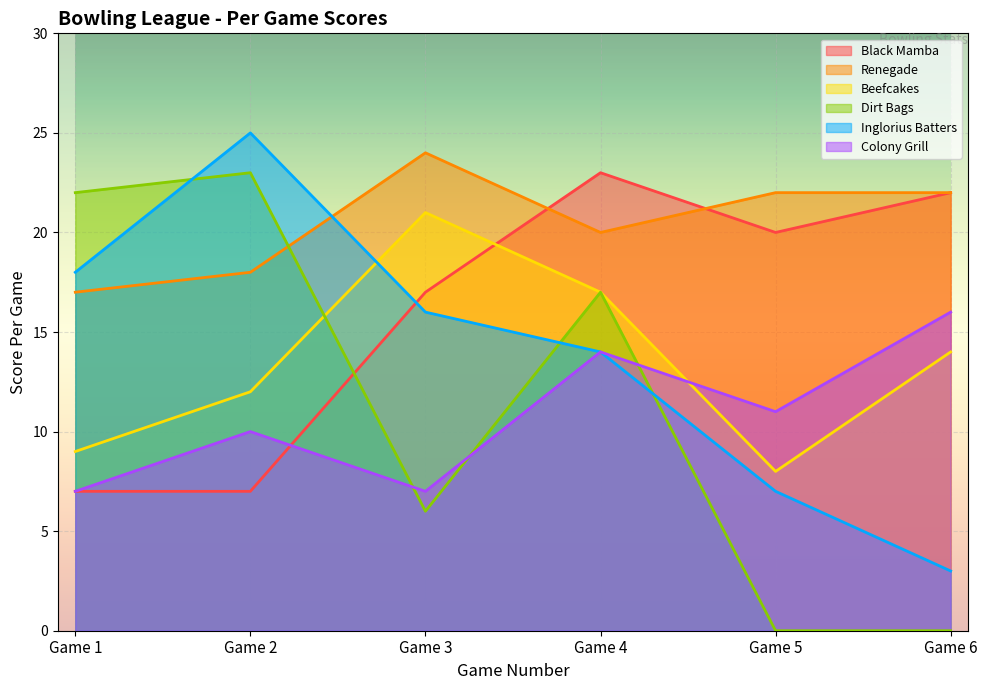

At which label does Inglorius Batters first exceed 16?

Game 1